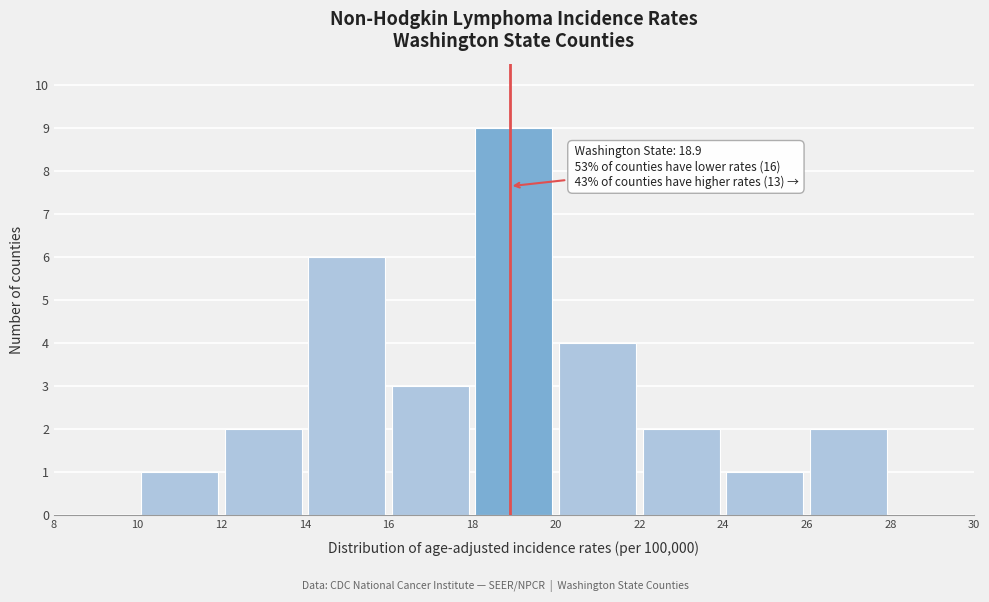

Which range on the x-axis has the tallest bar?

18 to 20